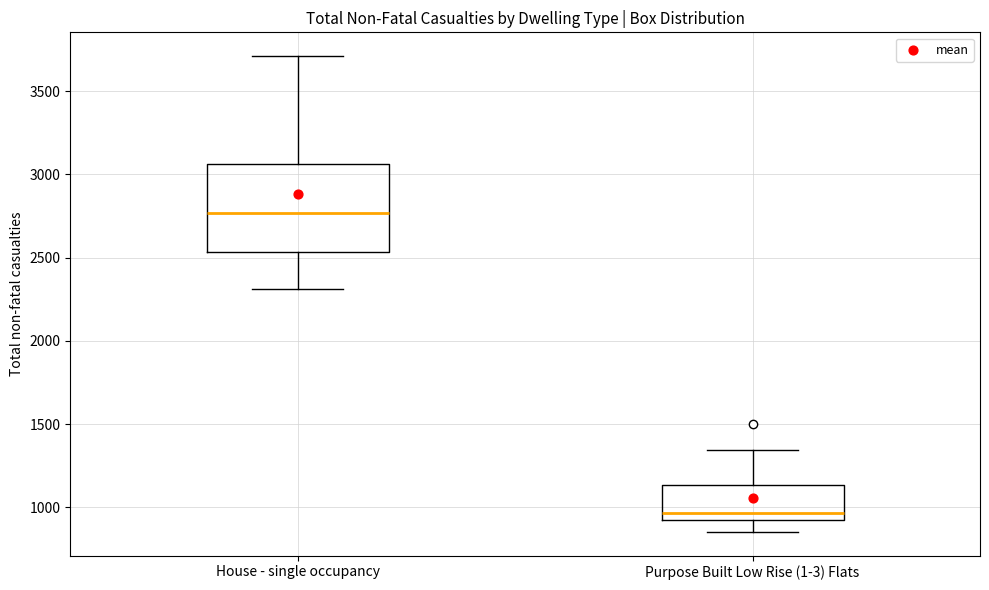

Reading left to right, transcribe this box plot: for each box, give where its median line is, the range the box spans, and where its two whiskers end, as read against the y-axis. The values are not printed on the chart, so give them approximately, as read against the axis.

House - single occupancy: median 2750, box 2550 to 3050, whiskers 2300 to 3700
Purpose Built Low Rise (1-3) Flats: median 950, box 900 to 1150, whiskers 850 to 1350